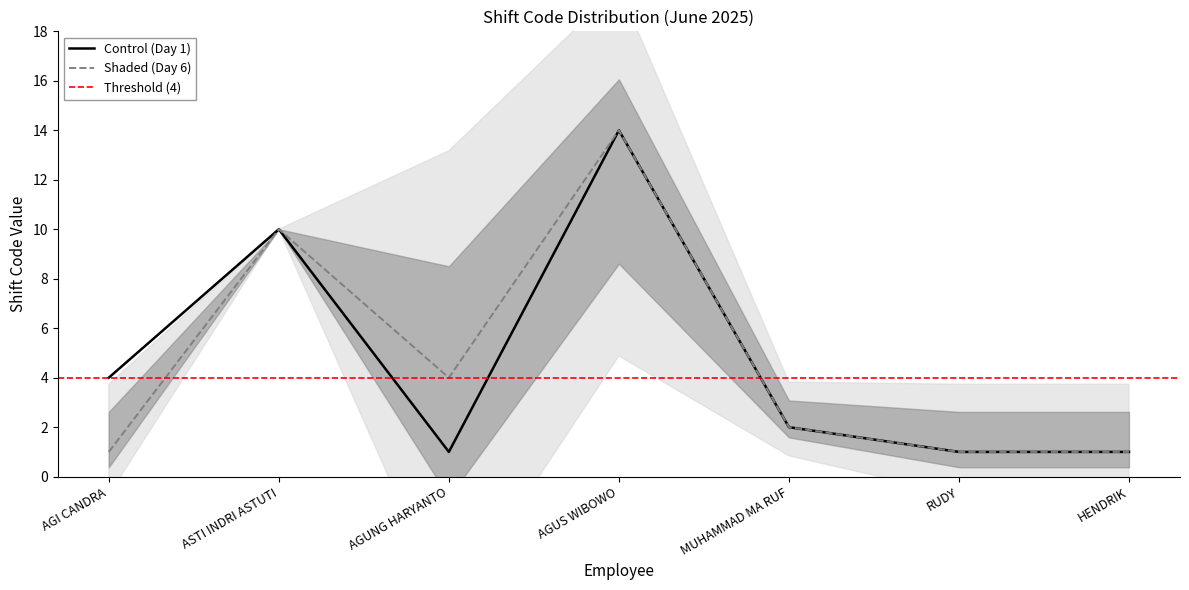

The value of Control (Day 1) at AGUS WIBOWO is 14. True or false?

True